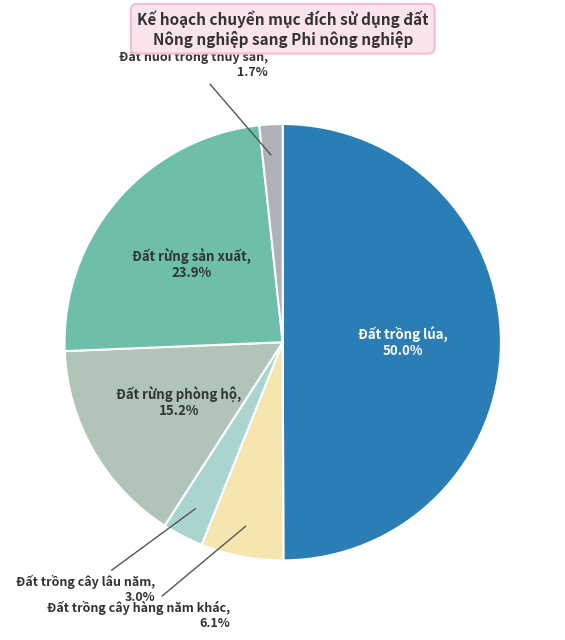

Count the number of slices in the pie.

6